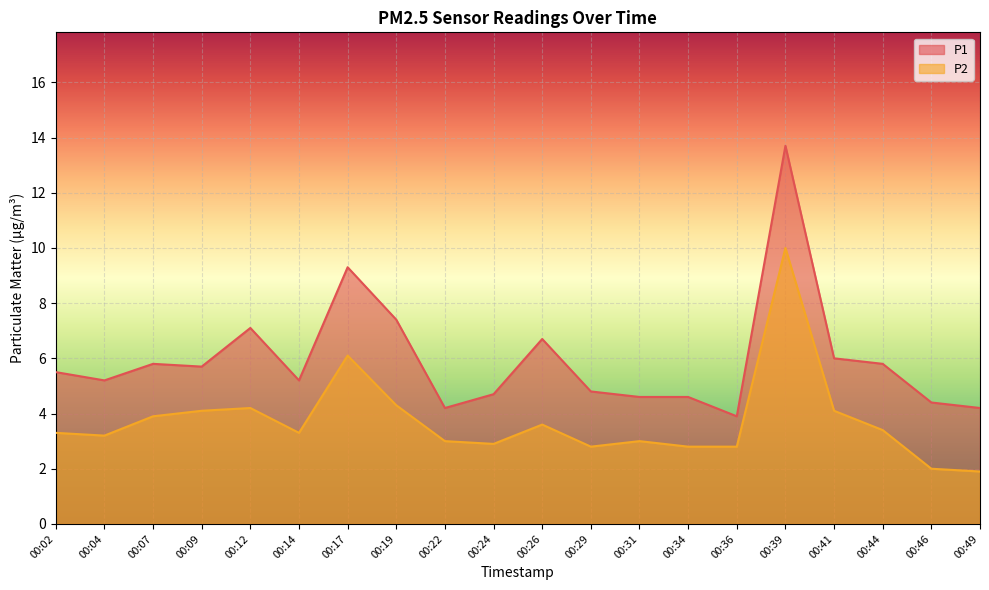

Rank the series at 00:49 from highest to lowest value.

P1, P2